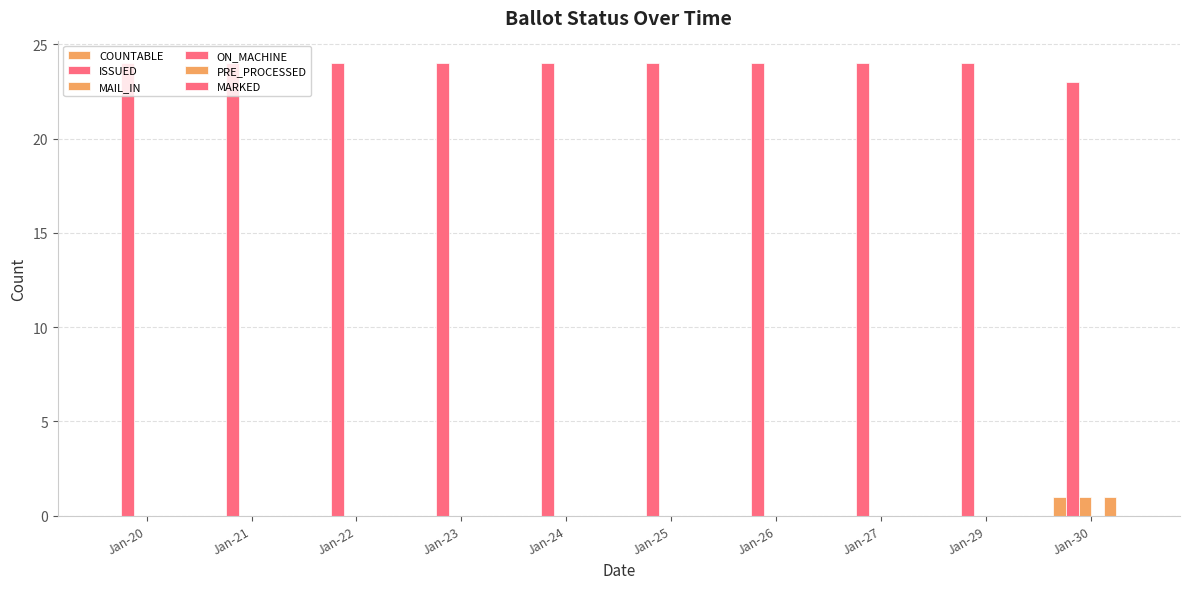

Reading left to right, list all the values displayed in this chart.

COUNTABLE: 0	0	0	0	0	0	0	0	0	1
ISSUED: 24	24	24	24	24	24	24	24	24	23
MAIL_IN: 0	0	0	0	0	0	0	0	0	1
ON_MACHINE: 0	0	0	0	0	0	0	0	0	0
PRE_PROCESSED: 0	0	0	0	0	0	0	0	0	1
MARKED: 0	0	0	0	0	0	0	0	0	0